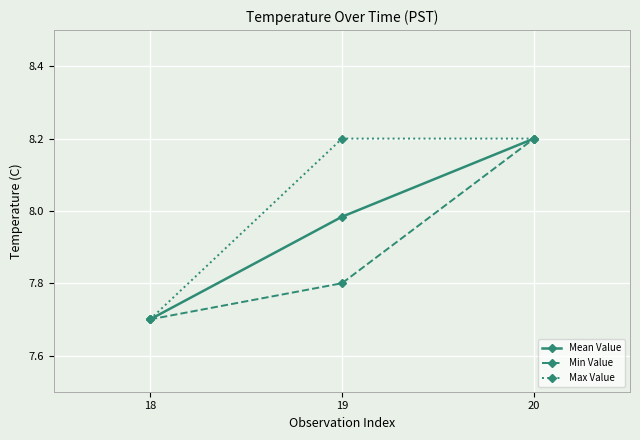

List the series in order of their overall mean, highest first.

Max Value, Mean Value, Min Value